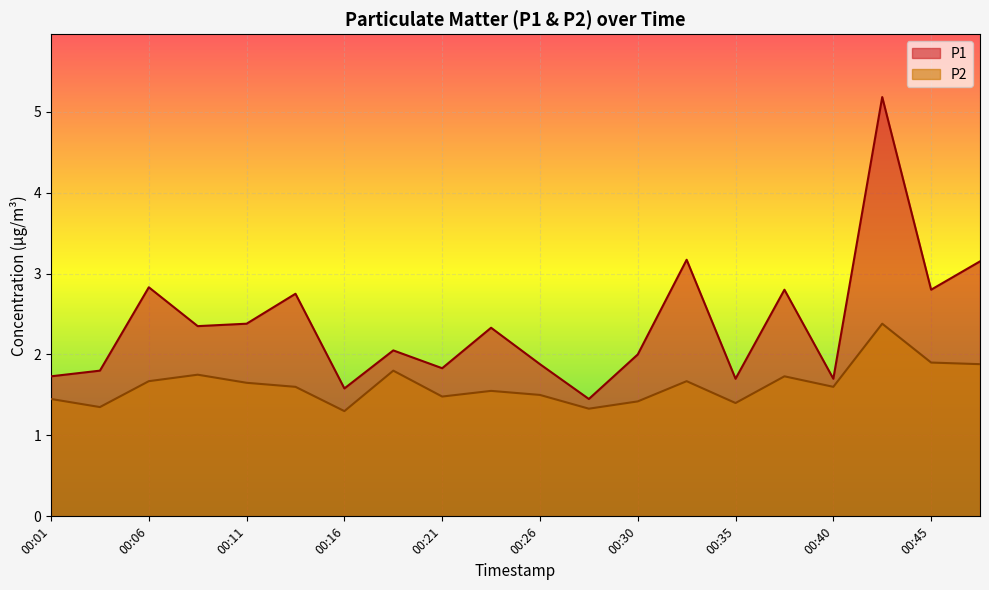

What is the value of the P1 point at the 1st from the left?

1.7